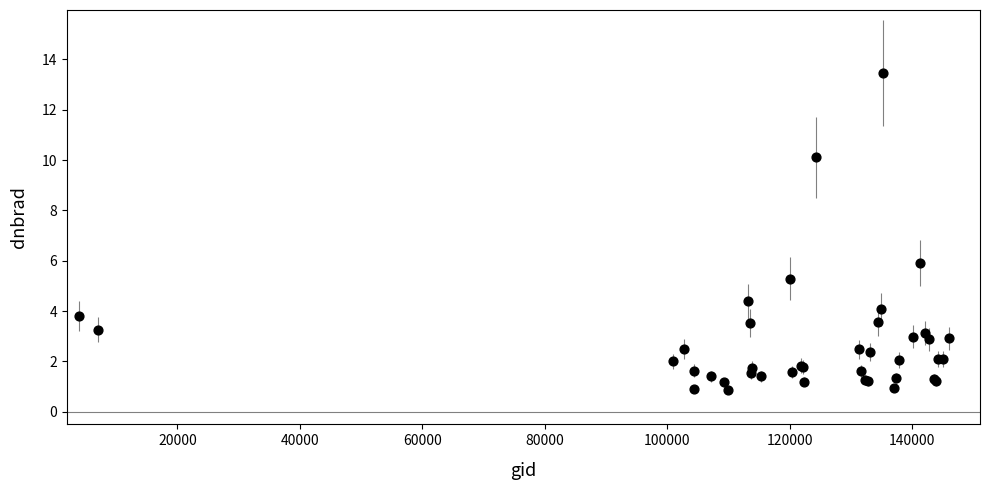

What Y value in the scatter plot is closest to 7?

5.9